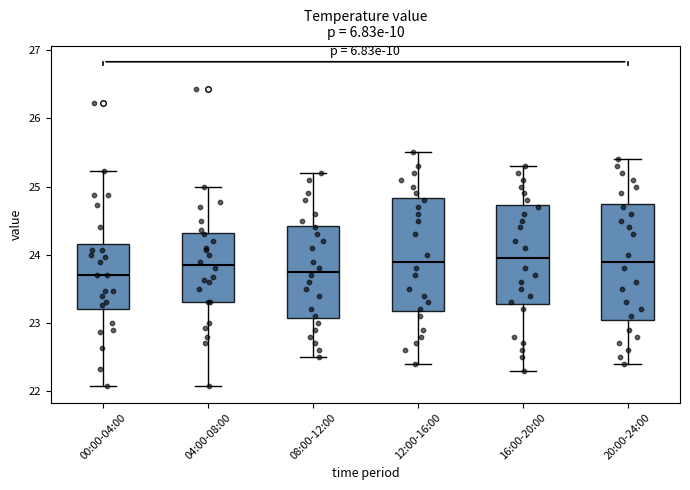

Where does the upper whisker of the box for 04:00-08:00 end on the y-axis? The values are not printed on the chart, so give them approximately, as read against the axis.

25.0